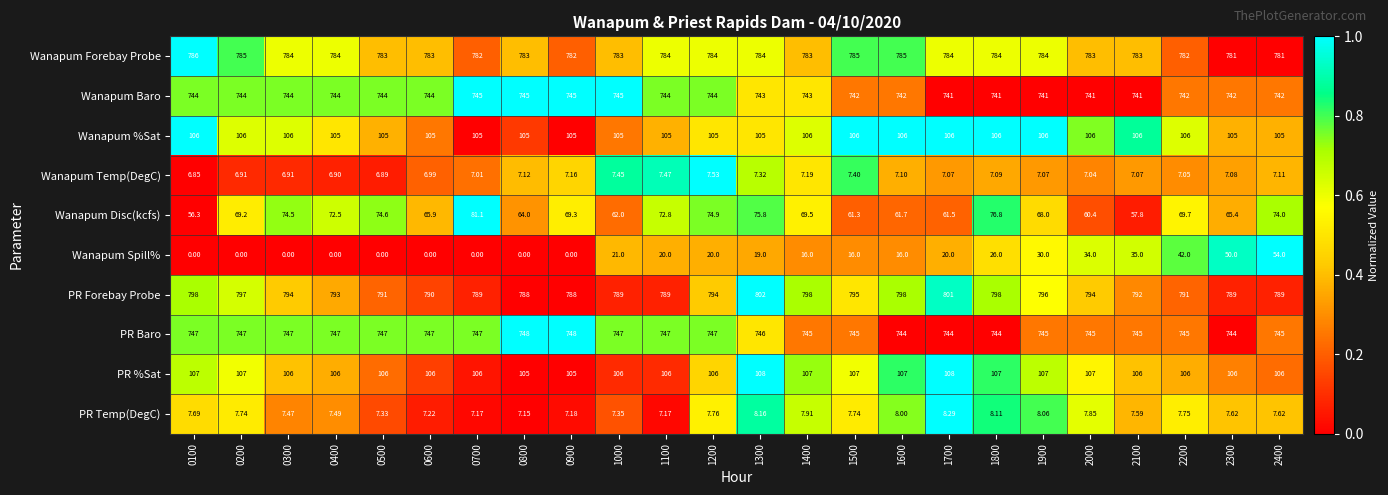

Which series has the largest total across all categories?

PR Forebay Probe